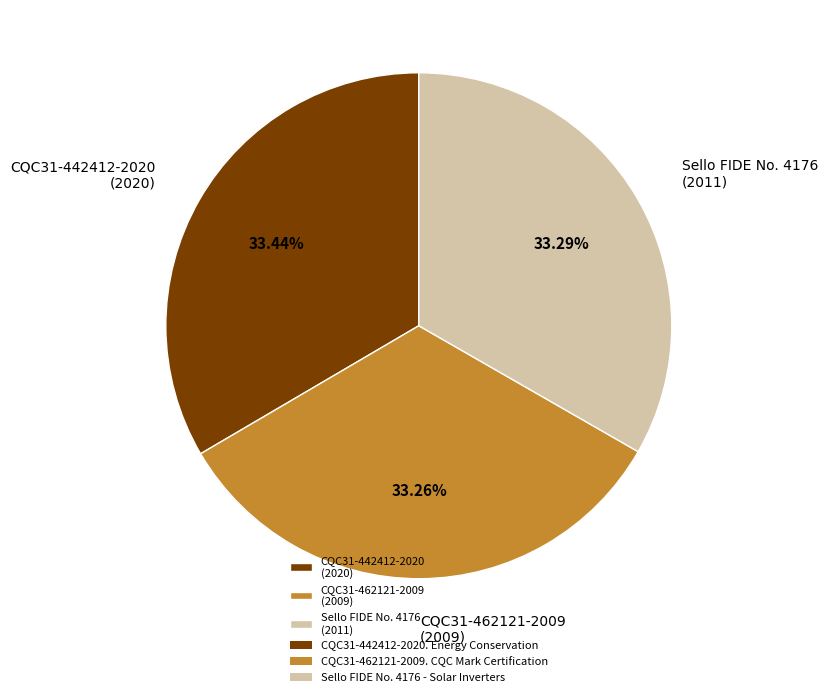

Is the sum of Sello FIDE No. 4176 (2011) and CQC31-462121-2009 (2009) greater than half?

Yes